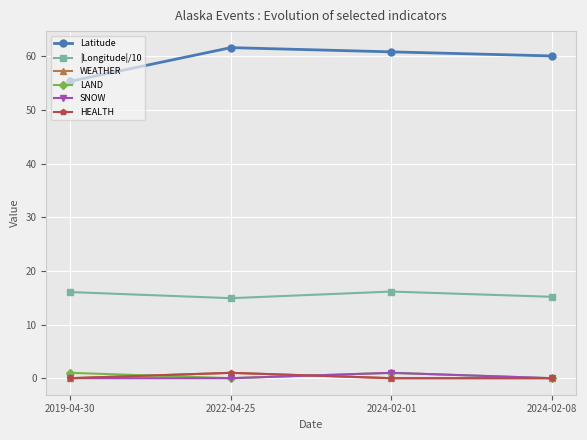

What is the difference between the maximum and second lowest values in the Latitude series?

1.5